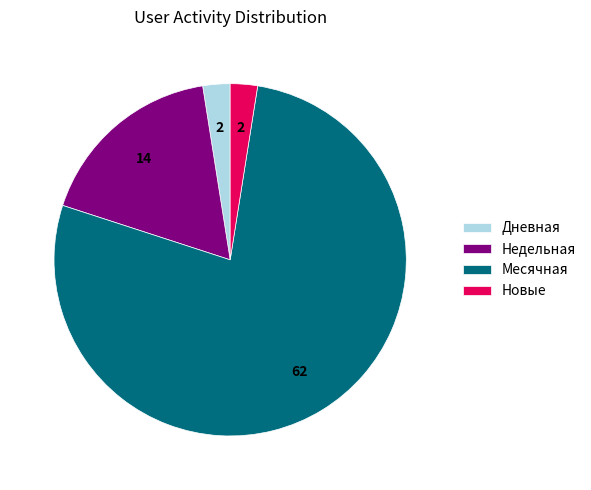

Count the number of slices in the pie.

4